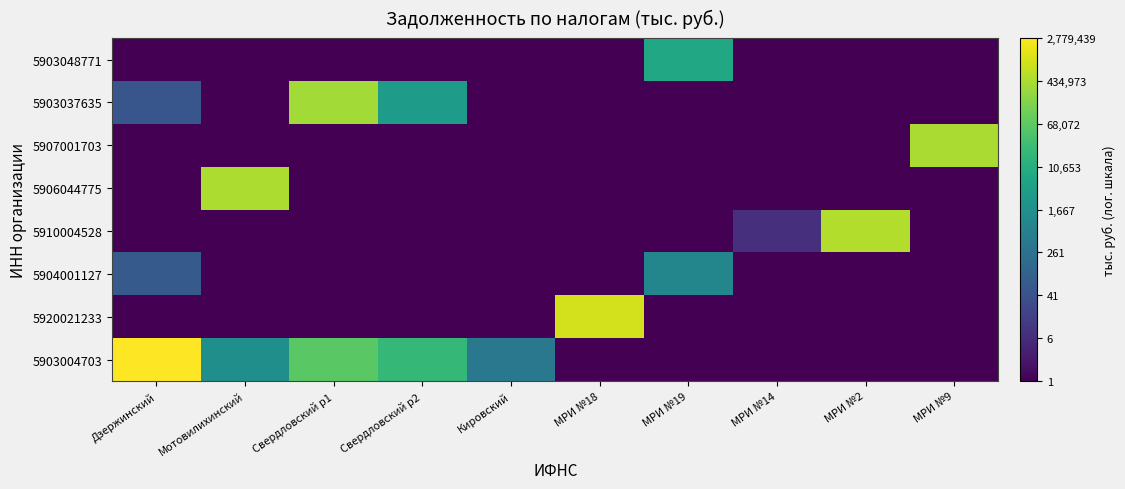

Which category has the lowest value across all series?

МРИ №18